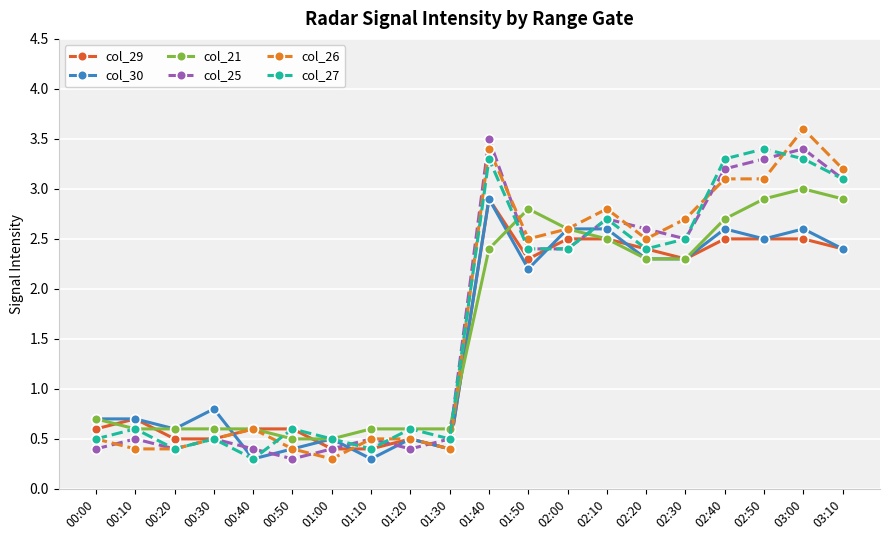

What is the label of the 17th point from the left?

02:40